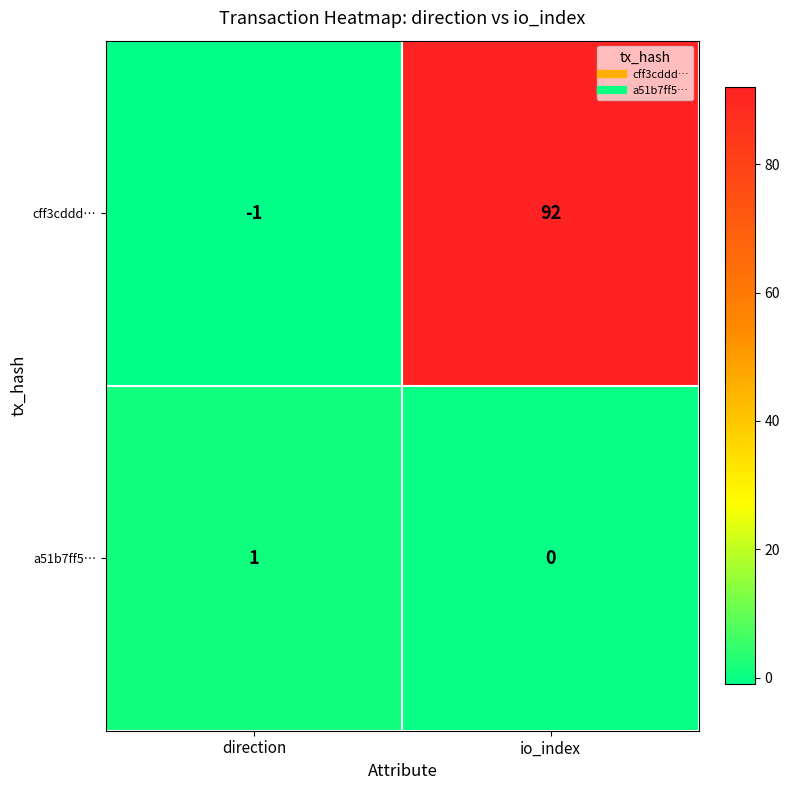

At how many categories does at least one series exceed 25?

1